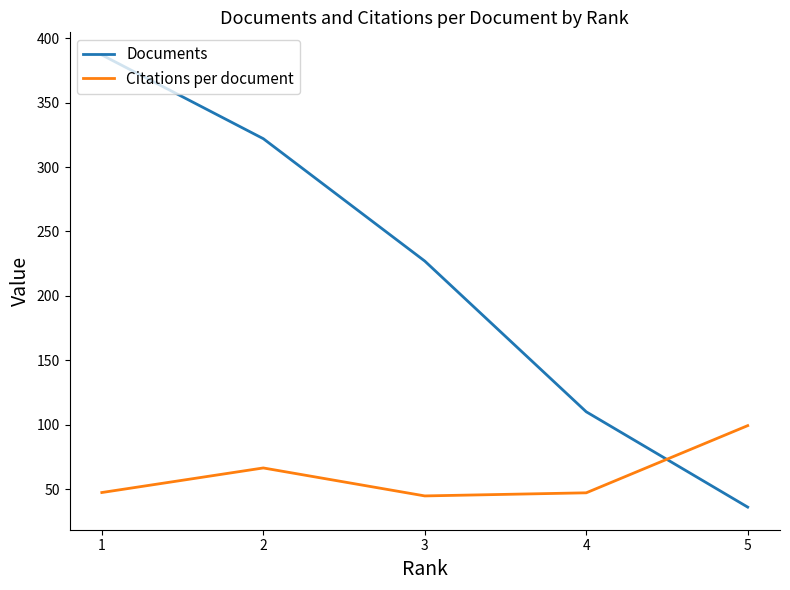

After their last crossing, which series has the higher values: Citations per document or Documents?

Citations per document